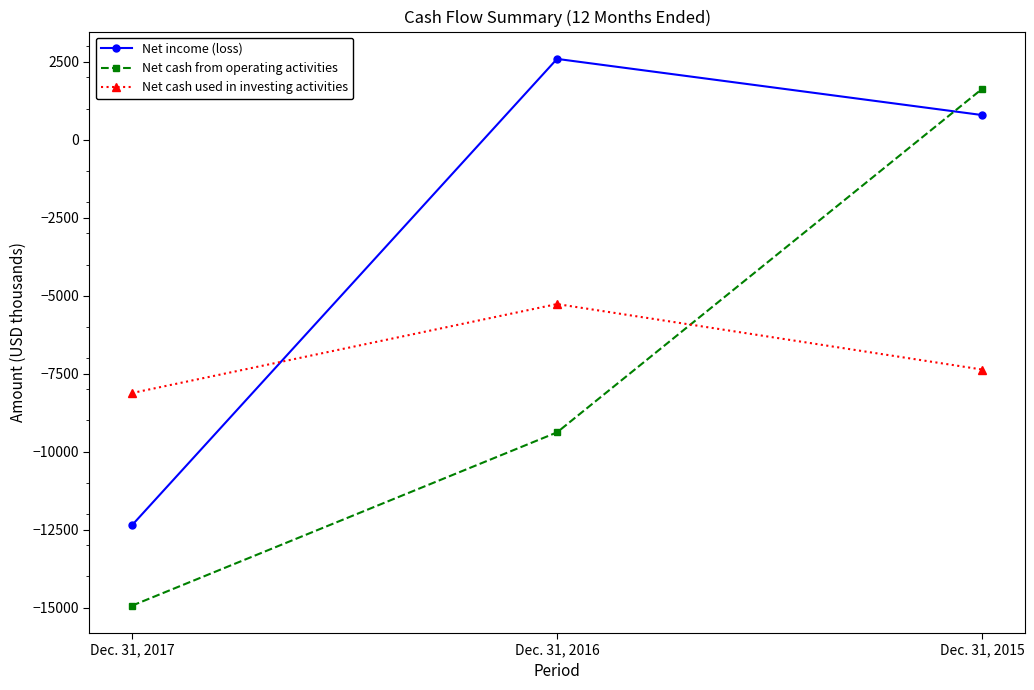

How many positive values does the Net income (loss) series have?

2